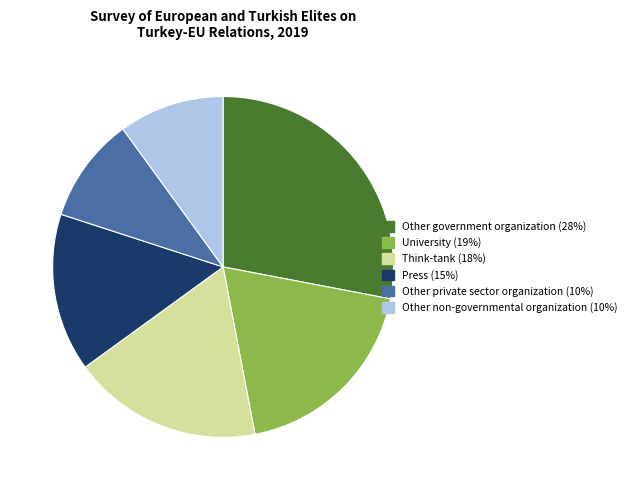

Does Press account for over 50% of the chart?

No